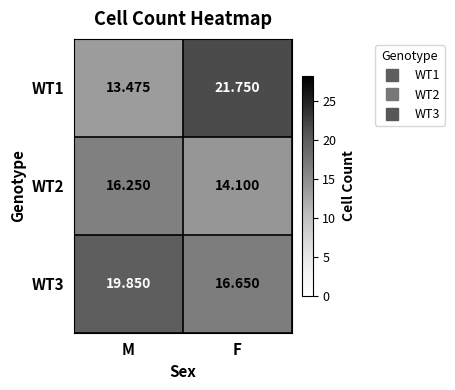

At which label does WT3 reach its minimum?

F